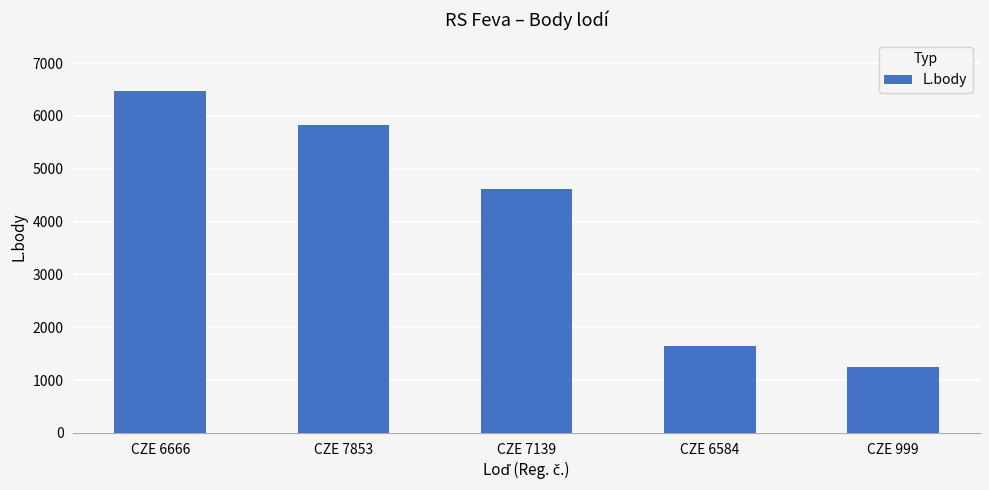

List the labels in order of value, smallest first.

CZE 999, CZE 6584, CZE 7139, CZE 7853, CZE 6666